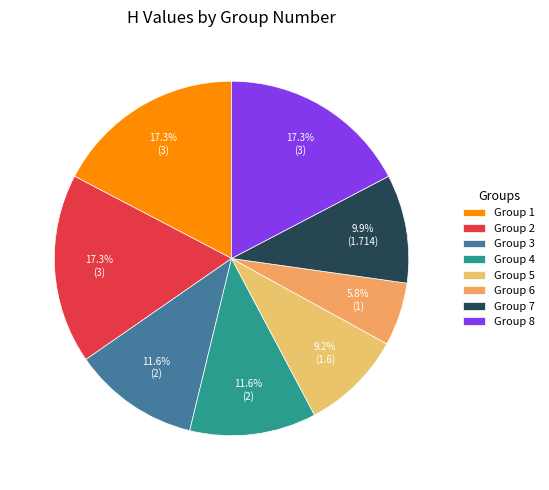

What is the change in value from Group 3 to Group 8?

+1.0